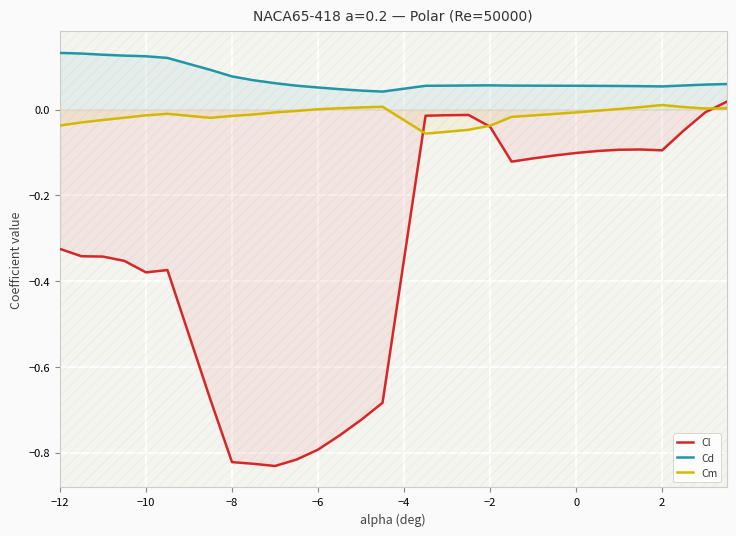

Rank the series by their average value, from lowest to highest.

Cl, Cm, Cd